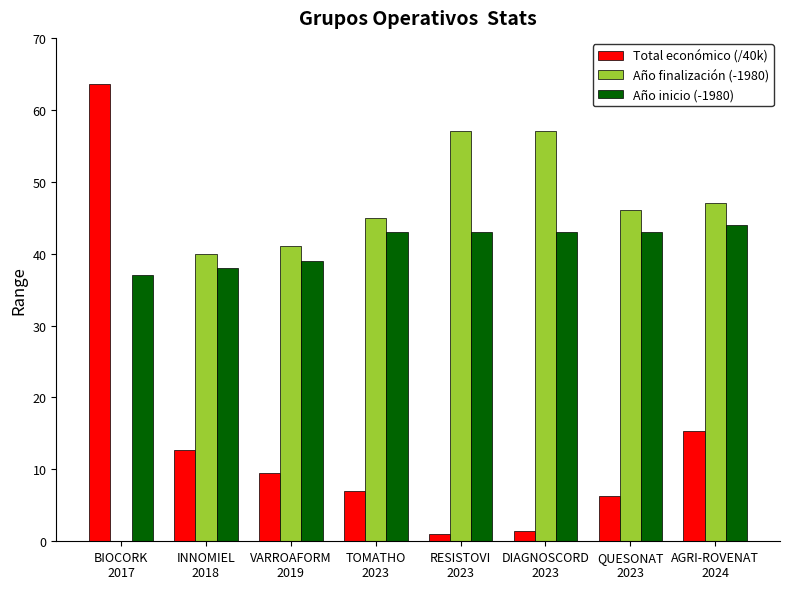

The value of Año inicio (-1980) at QUESONAT
2023 is 43.0. True or false?

True